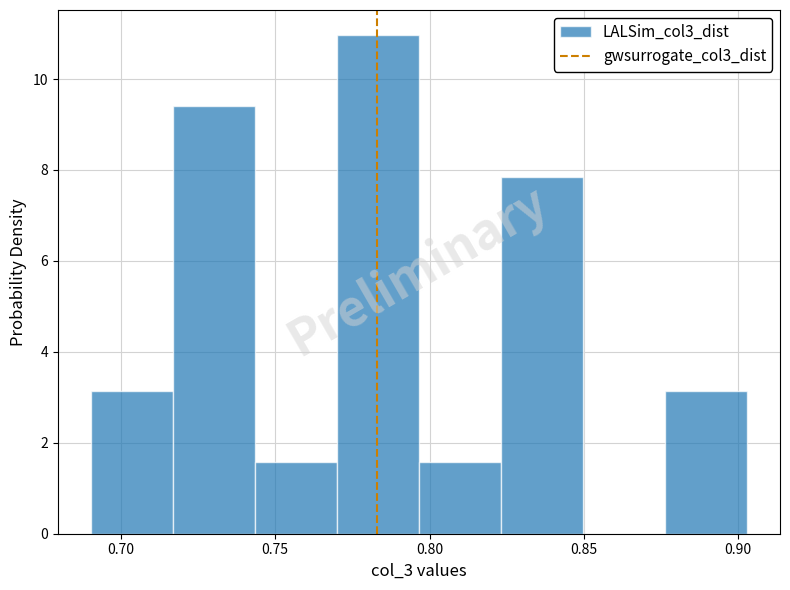

Reading left to right, list every bar in this chart as the range it spans on the x-axis followed by its height. Neither the bar edges nor the heights are printed on the chart, so give them approximately, as read against the axes.

0.690 to 0.715: 3.2
0.715 to 0.745: 9.4
0.745 to 0.770: 1.6
0.770 to 0.795: 11.0
0.795 to 0.825: 1.6
0.825 to 0.850: 7.8
0.850 to 0.875: 0
0.875 to 0.905: 3.2